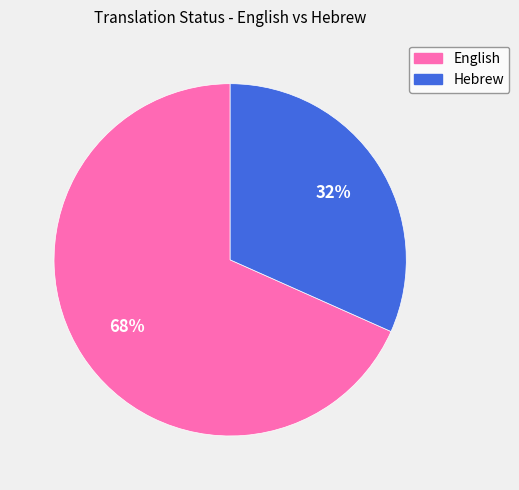

How many segments does this pie chart have?

2